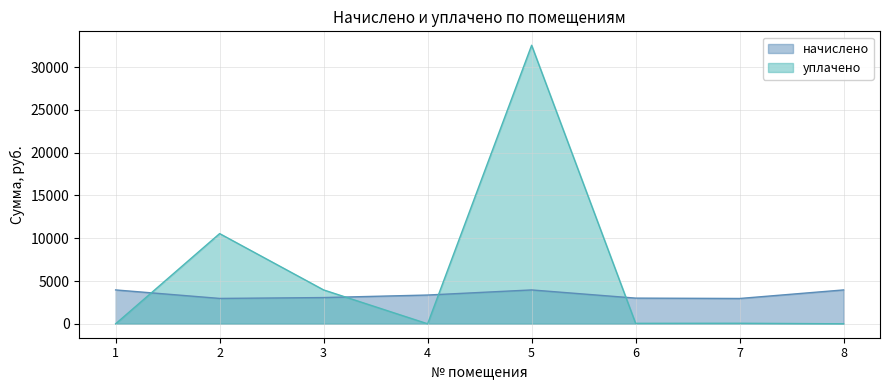

List the series in order of their overall mean, lowest first.

начислено, уплачено